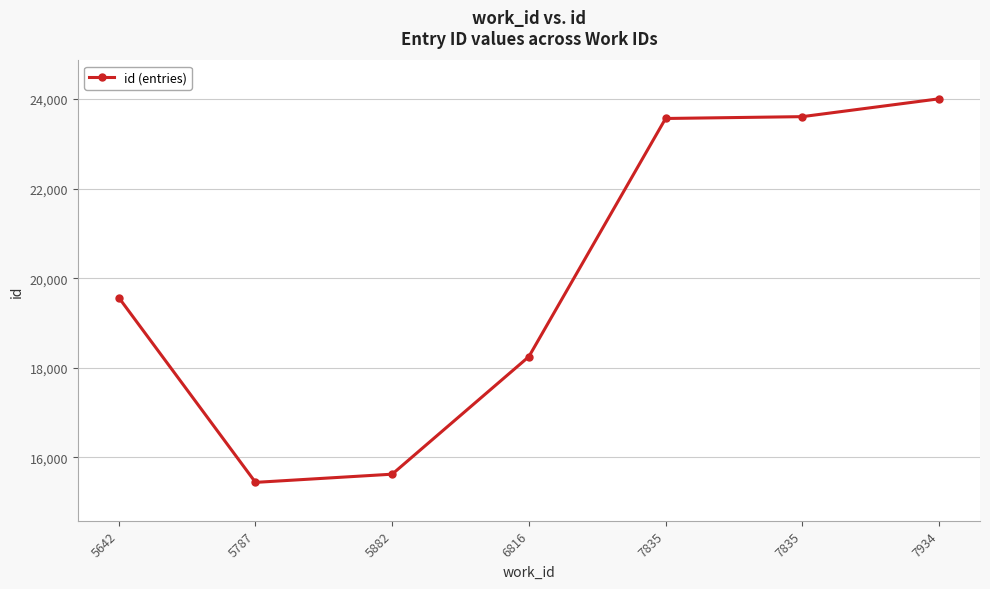

At which category does the chart reach its minimum across all series?

5787